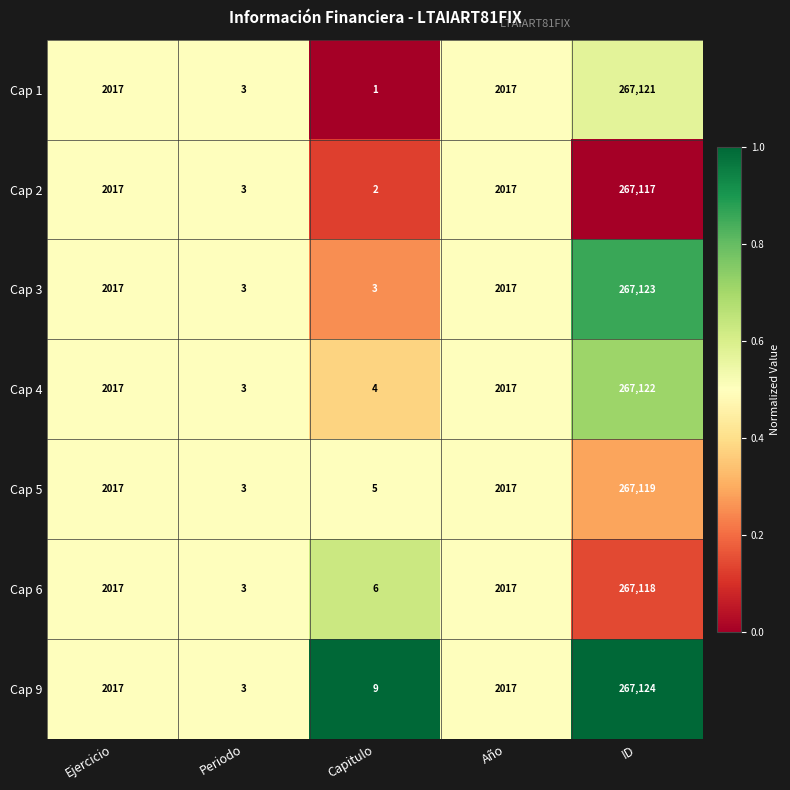

What is the approximate value of Cap 9 at ID, to the nearest 50?

267100